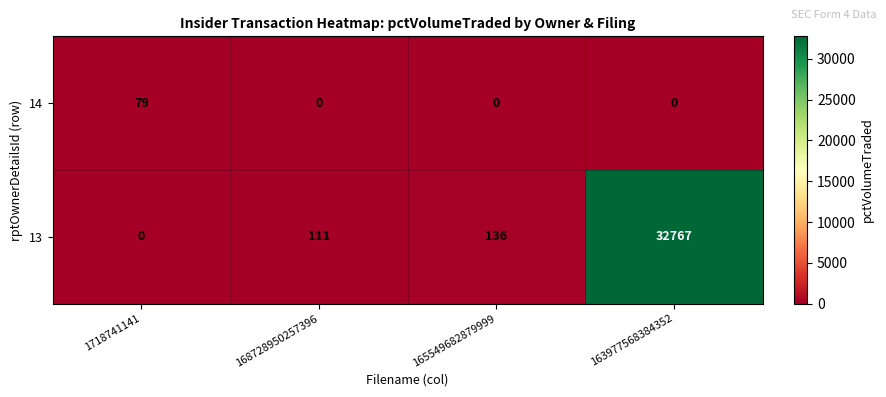

At how many categories does at least one series exceed 9729?

1